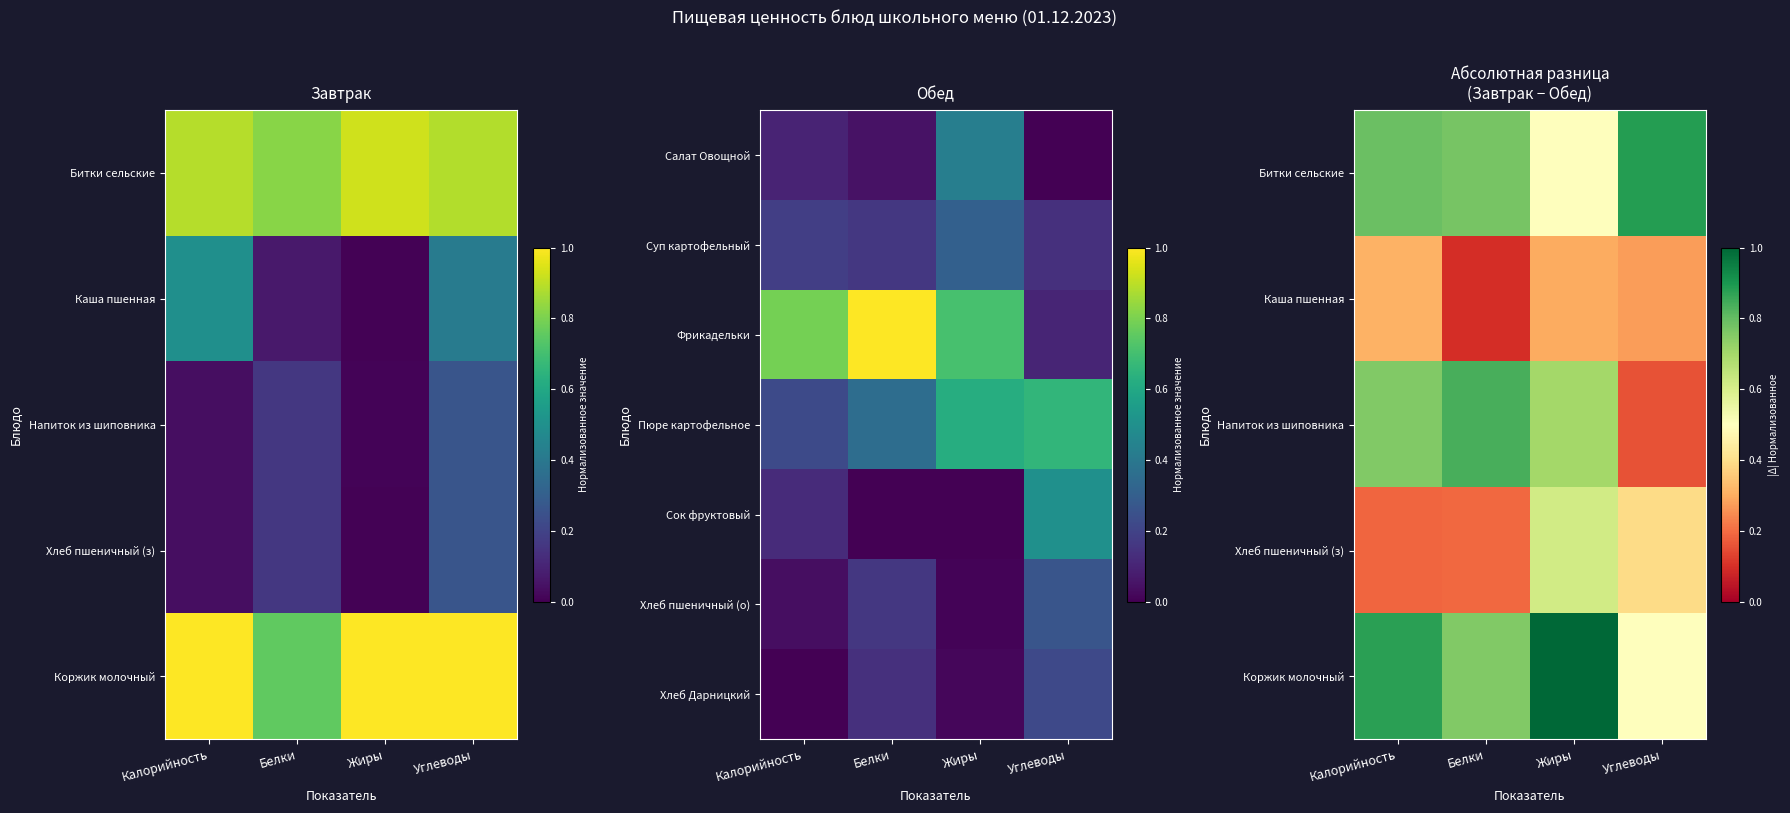

What is the sum of all Коржик молочный values?

3.1